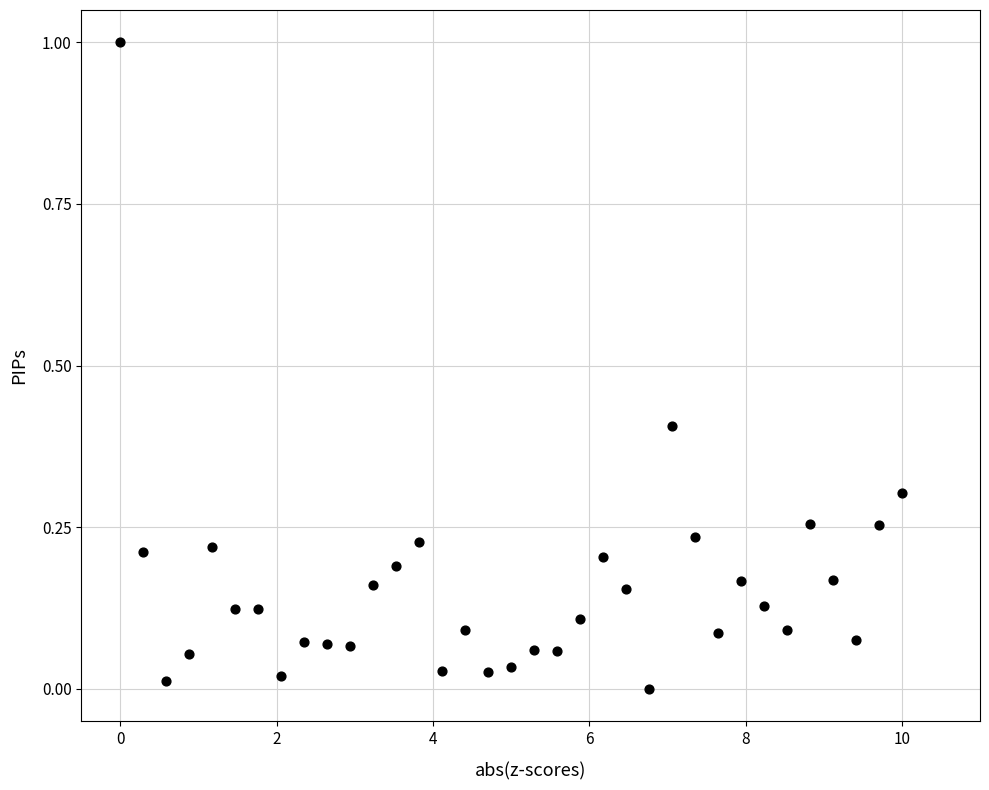

What is the range of Y values (max minus min)?

1.0